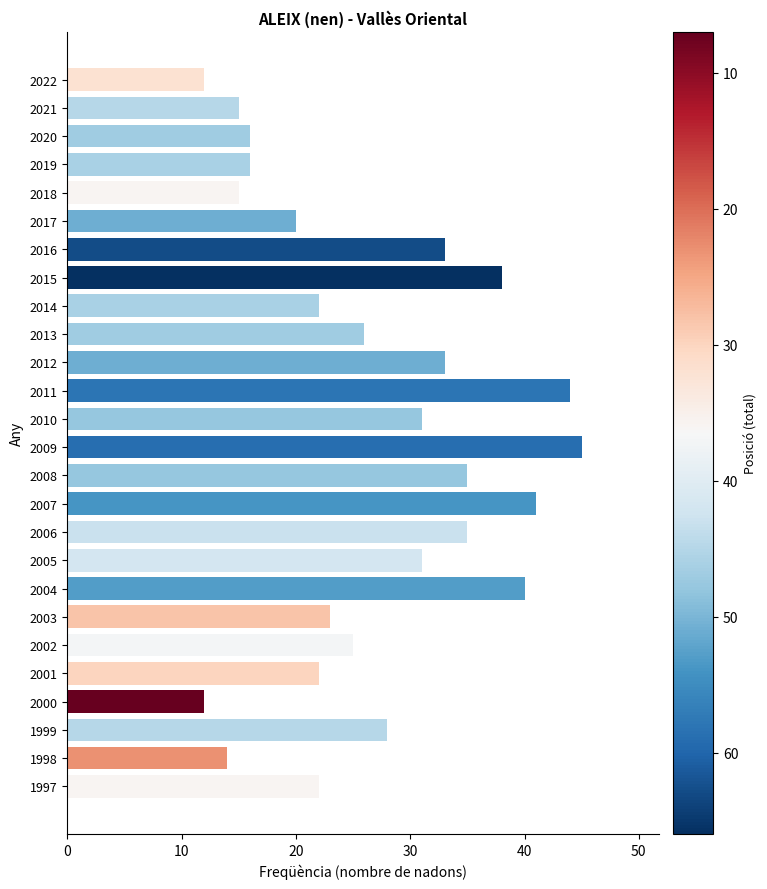

Is it true that the value at 2013 is 26?

True